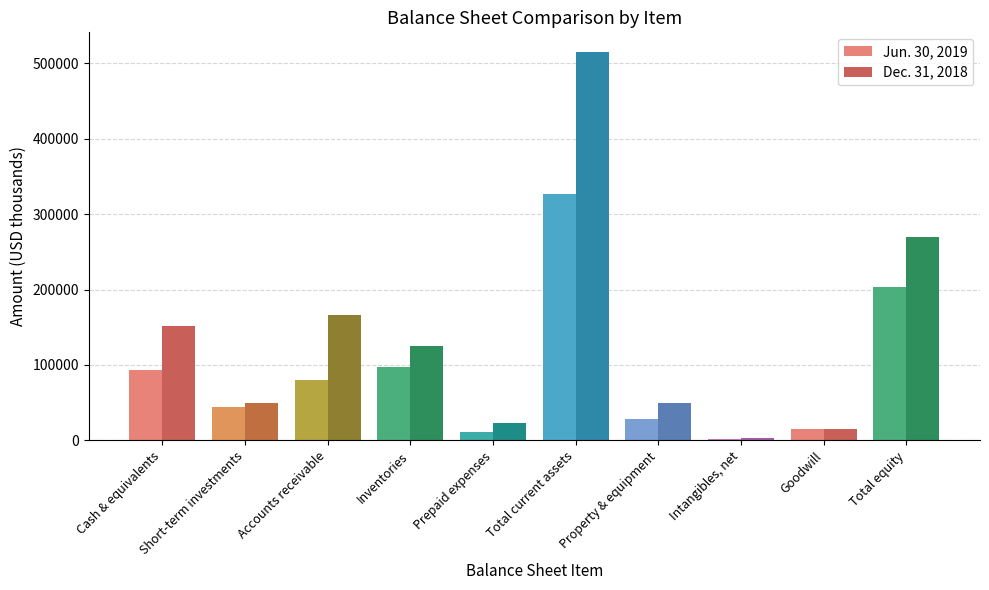

What is the difference between the second highest and second lowest values in the Dec. 31, 2018 series?

253864